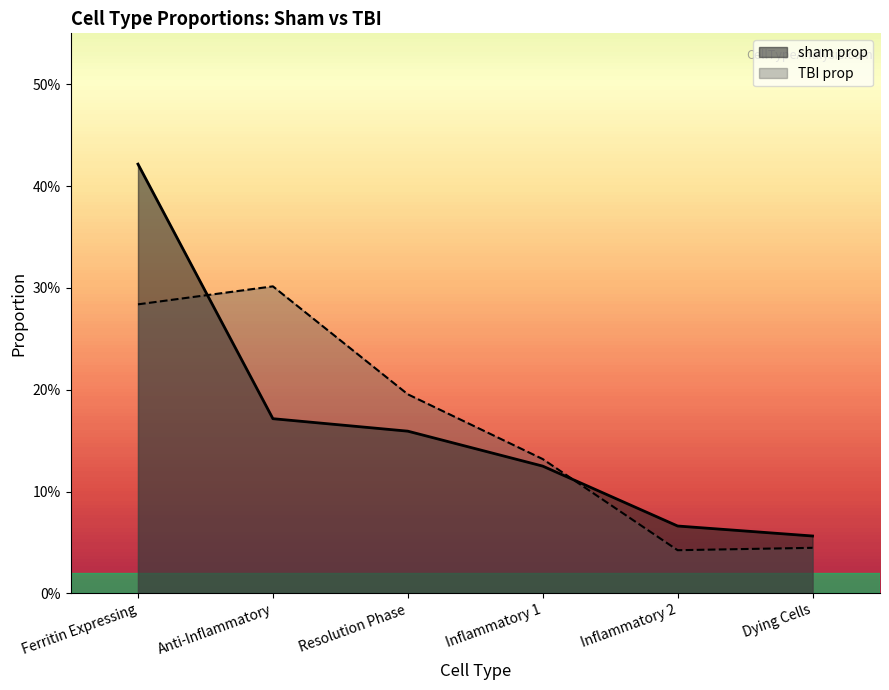

What is the sum of all sham prop values?

1.0